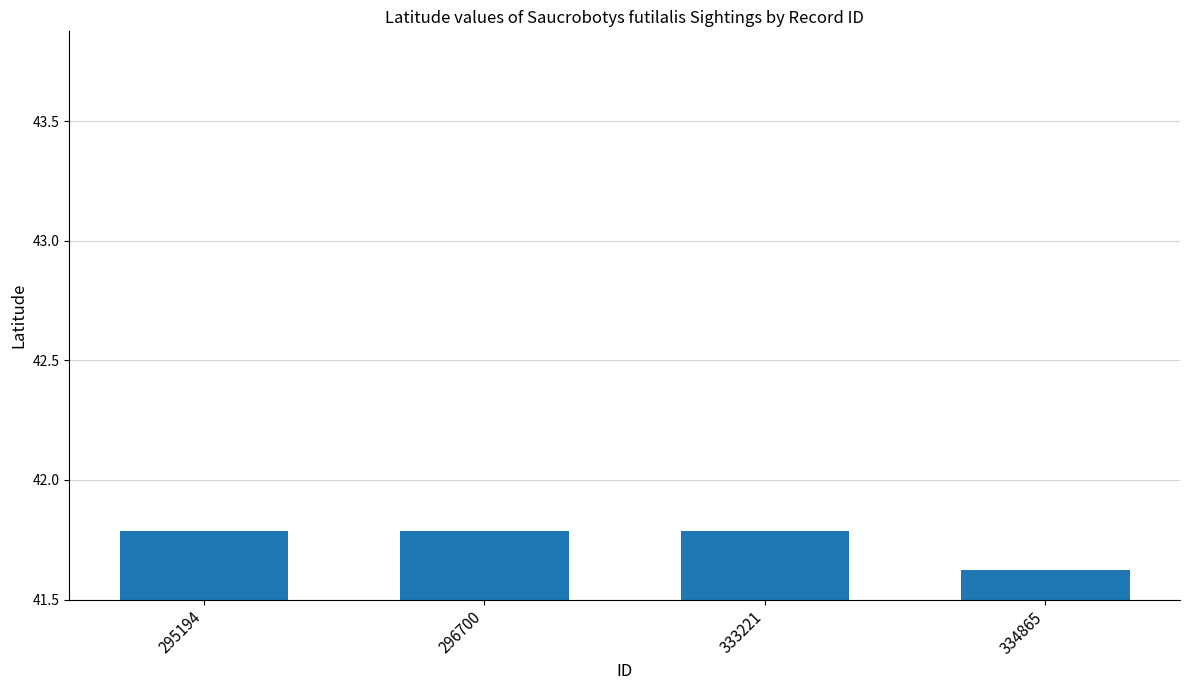

Approximately how many times larger is the value at 333221 compared to 334865?

1.0